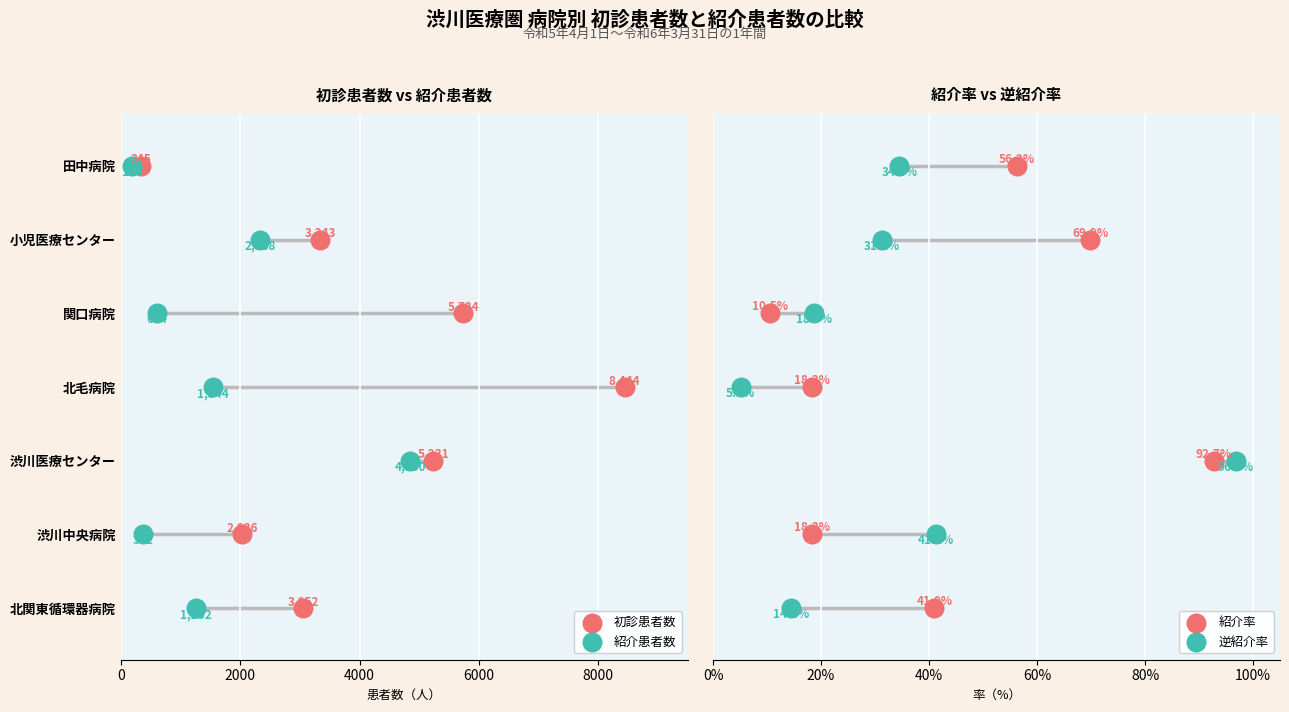

Which series contains the lowest Y value?

初診患者数